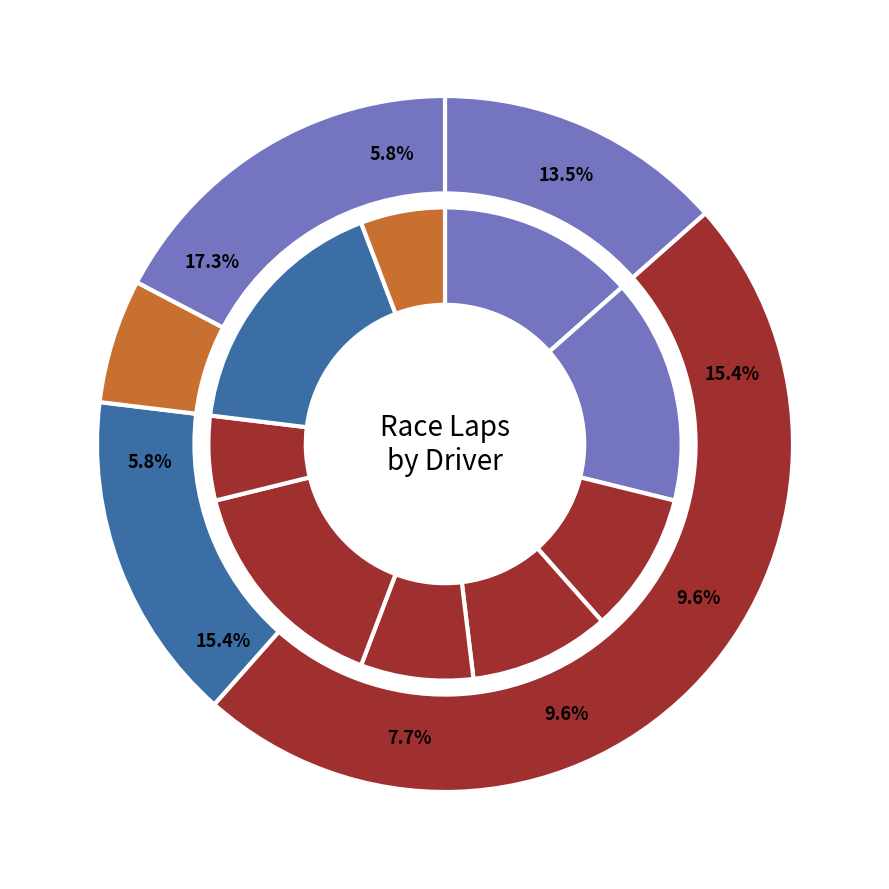

Is there any slice that represents more than half of the pie?

No